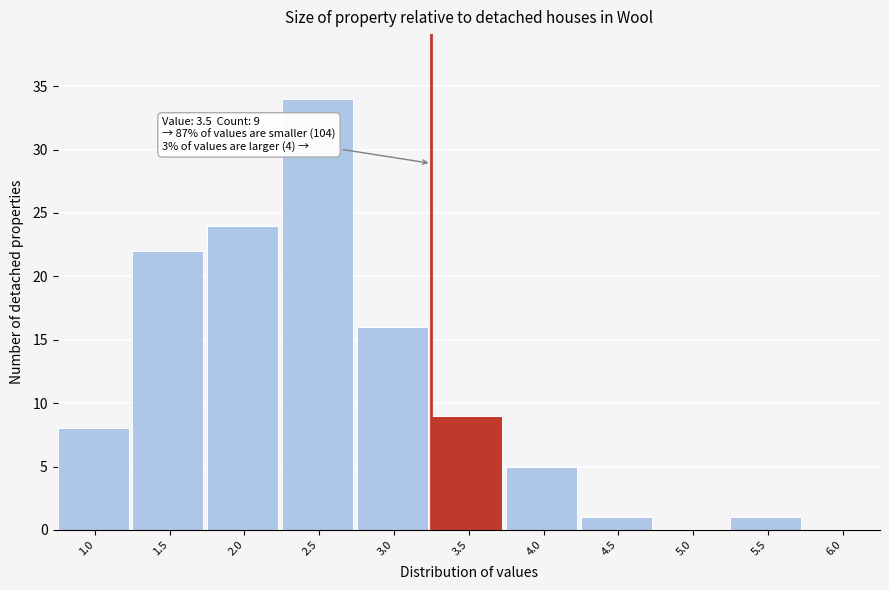

Reading left to right, list all the values displayed in this chart.

1.0=8	1.5=22	2.0=24	2.5=34	3.0=16	3.5=9	4.0=5	4.5=1	5.0=0	5.5=1	6.0=0